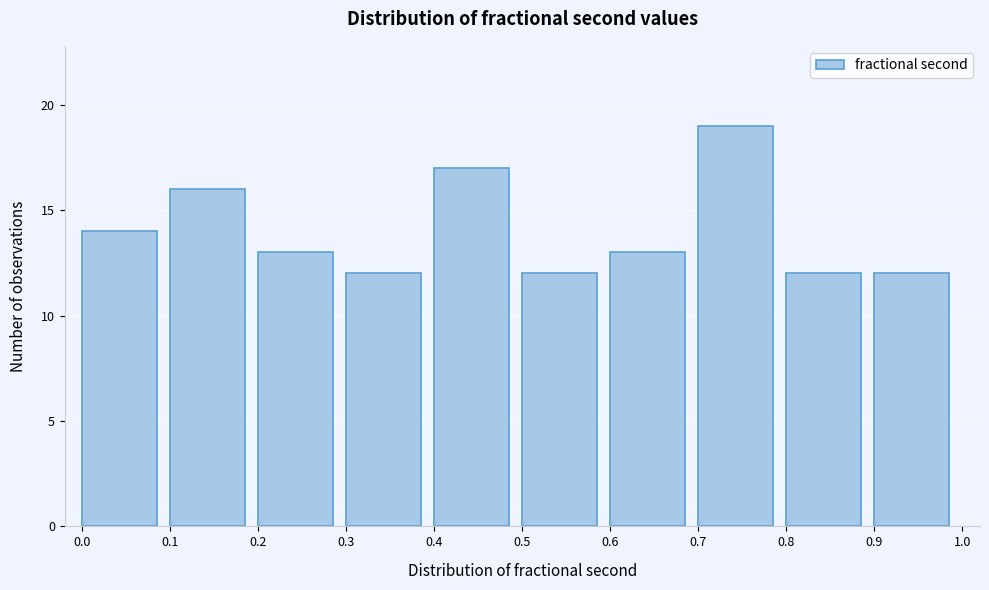

Reading left to right, transcribe this chart: for each bar, give the range it covers on the x-axis and its height. The values are not printed on the chart, so give them approximately, as read against the axis.

0.0 to 0.1: 14
0.1 to 0.2: 16
0.2 to 0.3: 13
0.3 to 0.4: 12
0.4 to 0.5: 17
0.5 to 0.6: 12
0.6 to 0.7: 13
0.7 to 0.8: 19
0.8 to 0.9: 12
0.9 to 1.0: 12